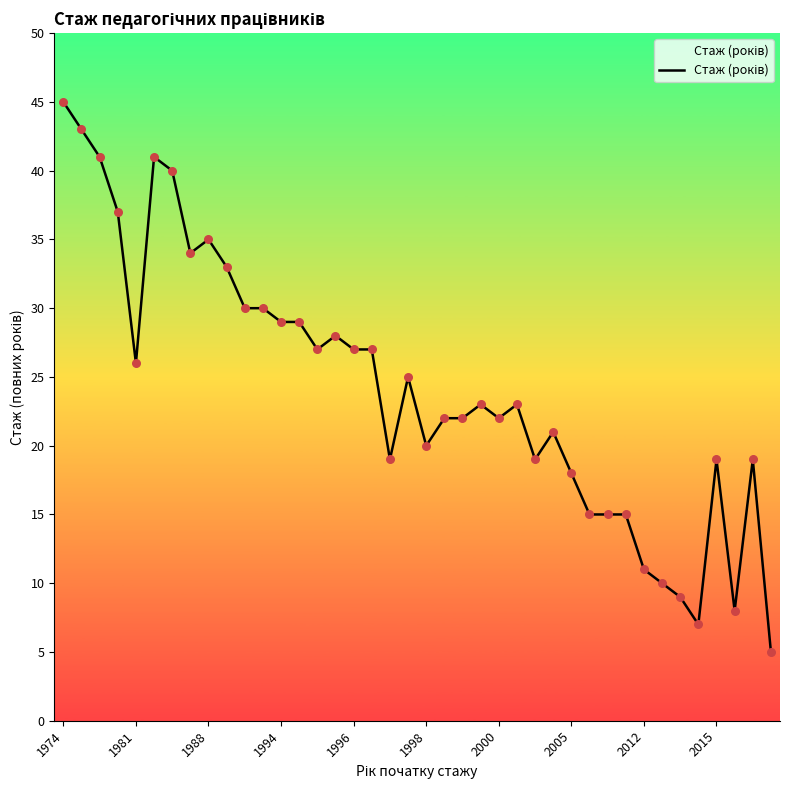

What is the maximum value shown in the chart?

45